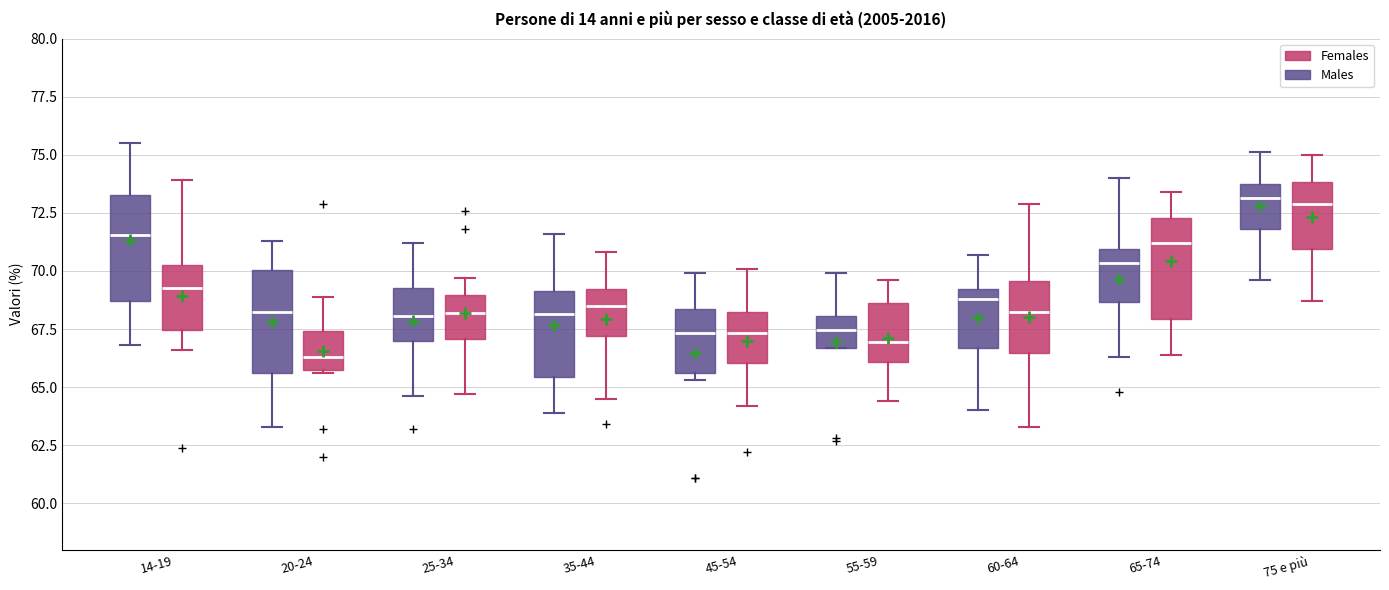

Reading left to right, transcribe this box plot: for each box, give where its median line is, the range the box spans, and where its two whiskers end, as read against the y-axis. The values are not printed on the chart, so give them approximately, as read against the axis.

14-19 (Males): median 71.5, box 68.5 to 73.5, whiskers 67.0 to 75.5
14-19 (Females): median 69.5, box 67.5 to 70.5, whiskers 66.5 to 74.0
20-24 (Males): median 68.5, box 65.5 to 70.0, whiskers 63.5 to 71.5
20-24 (Females): median 66.5, box 66.0 to 67.5, whiskers 65.5 to 69.0
25-34 (Males): median 68.0, box 67.0 to 69.5, whiskers 64.5 to 71.0
25-34 (Females): median 68.0, box 67.0 to 69.0, whiskers 64.5 to 69.5
35-44 (Males): median 68.0, box 65.5 to 69.0, whiskers 64.0 to 71.5
35-44 (Females): median 68.5, box 67.0 to 69.0, whiskers 64.5 to 71.0
45-54 (Males): median 67.5, box 65.5 to 68.5, whiskers 65.5 (just below the box's lower edge) to 70.0
45-54 (Females): median 67.5, box 66.0 to 68.0, whiskers 64.0 to 70.0
55-59 (Males): median 67.5, box 66.5 to 68.0, whiskers 66.5 to 70.0
55-59 (Females): median 67.0, box 66.0 to 68.5, whiskers 64.5 to 69.5
60-64 (Males): median 69.0 (just below the box's upper edge), box 66.5 to 69.0, whiskers 64.0 to 70.5
60-64 (Females): median 68.5, box 66.5 to 69.5, whiskers 63.5 to 73.0
65-74 (Males): median 70.5, box 68.5 to 71.0, whiskers 66.5 to 74.0
65-74 (Females): median 71.0, box 68.0 to 72.5, whiskers 66.5 to 73.5
75 e più (Males): median 73.0, box 72.0 to 73.5, whiskers 69.5 to 75.0
75 e più (Females): median 73.0, box 71.0 to 74.0, whiskers 68.5 to 75.0